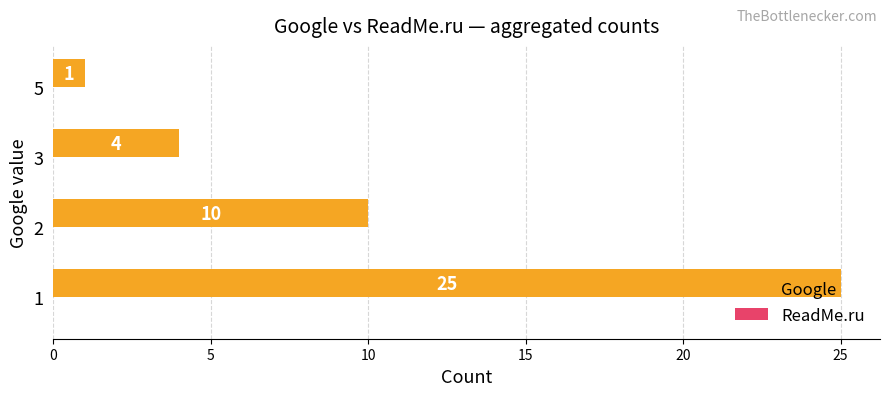

What is the sum of all values?

40